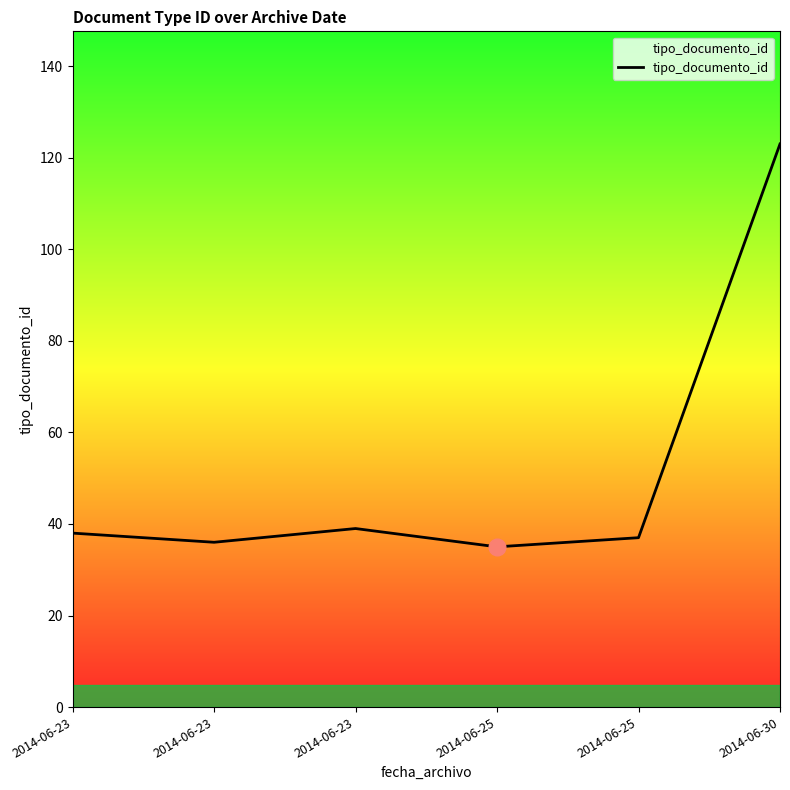

How many values are below 38?

3